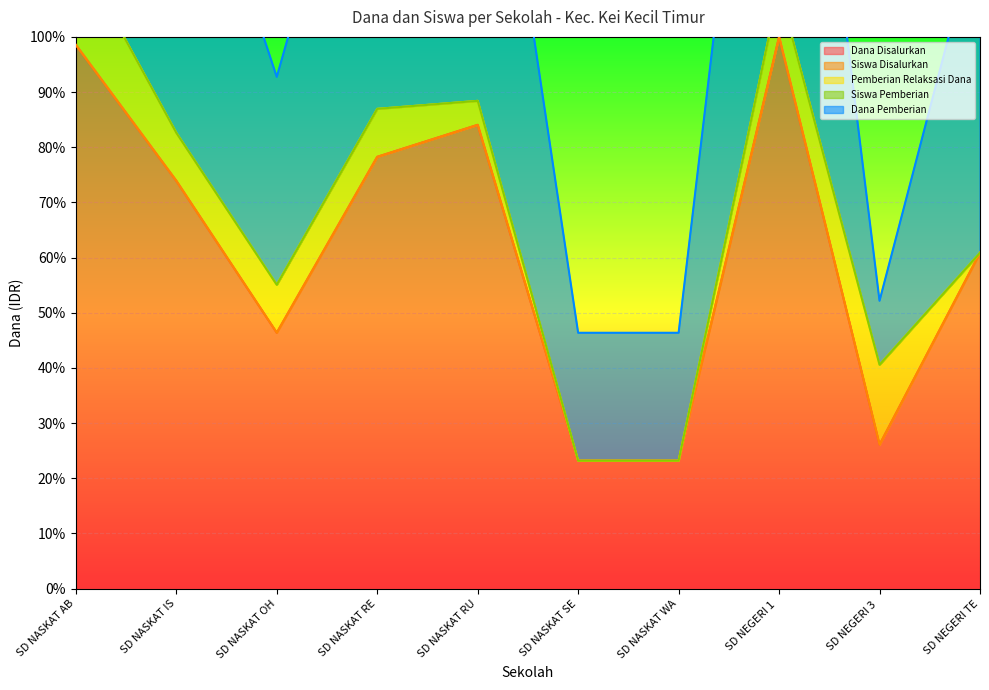

Is it true that Dana Disalurkan equals 23.2 at SD NASKAT WA?

True